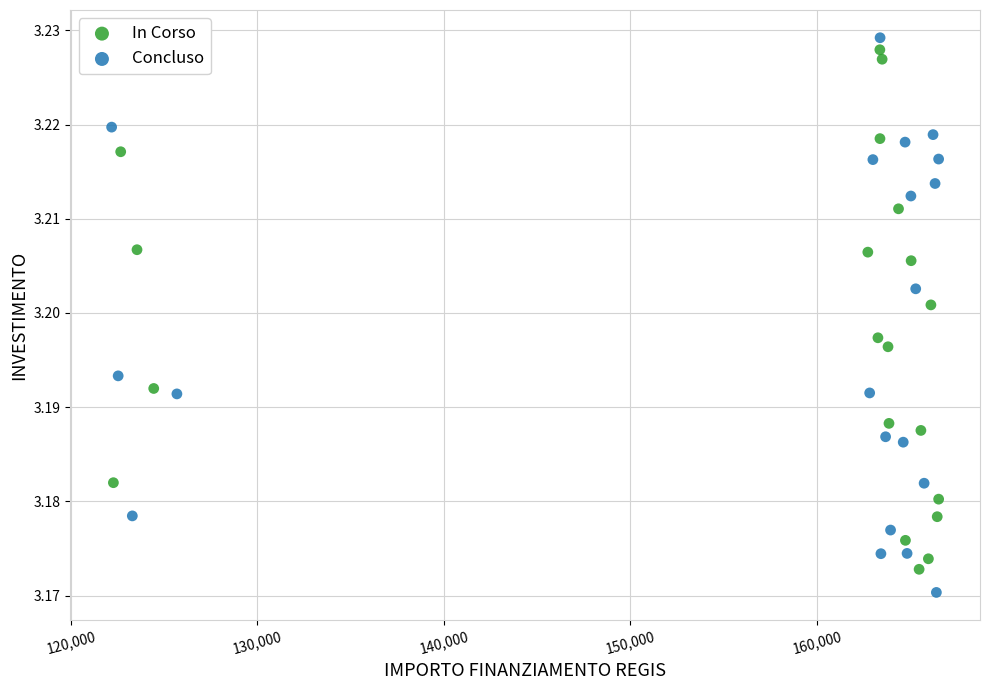

Which series contains the highest Y value?

Concluso